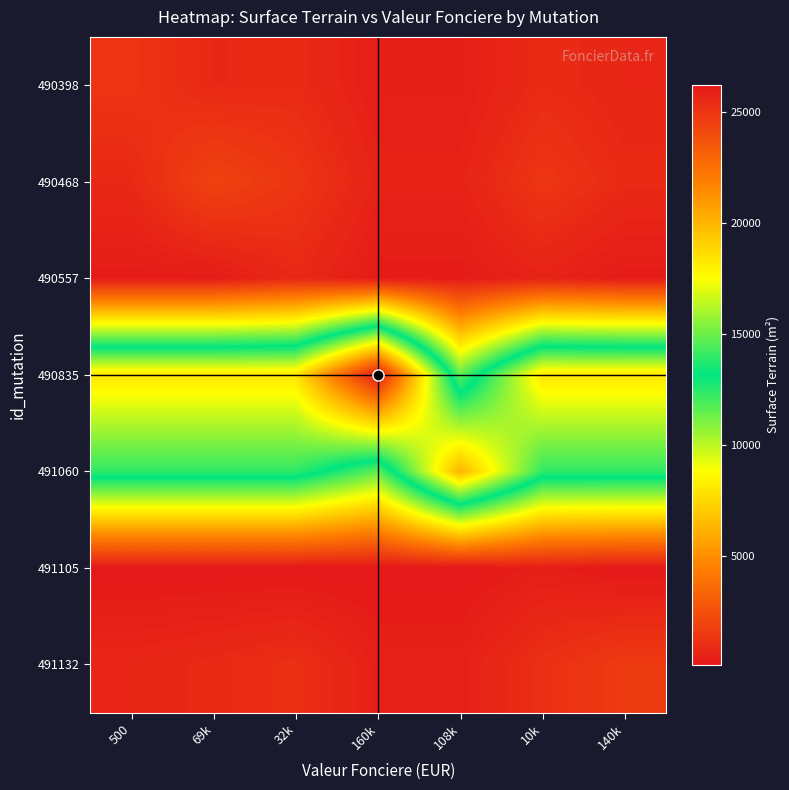

At how many categories does at least one series exceed 26180?

1